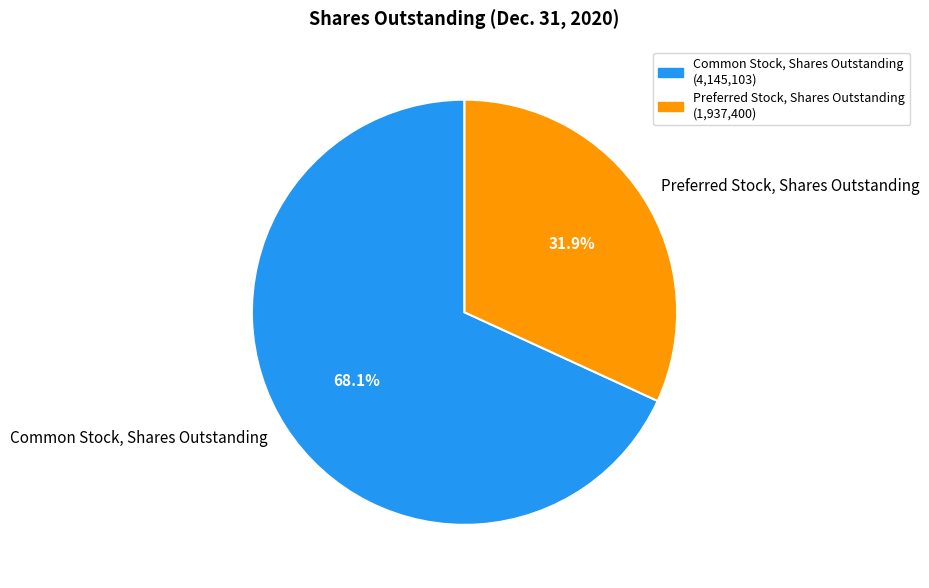

What portion of the pie excludes Preferred Stock, Shares Outstanding?

68.1%